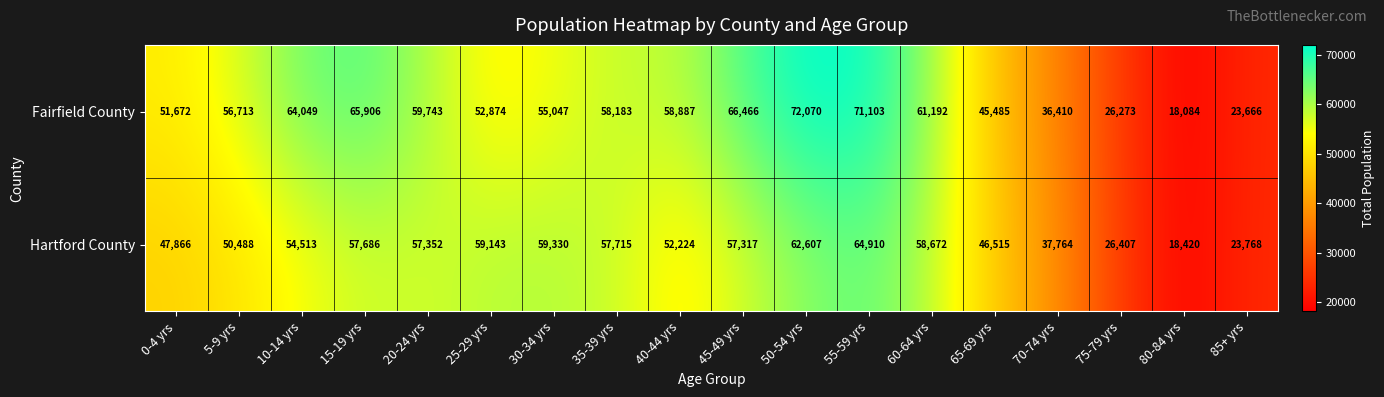

Which series has the largest total across all categories?

Fairfield County